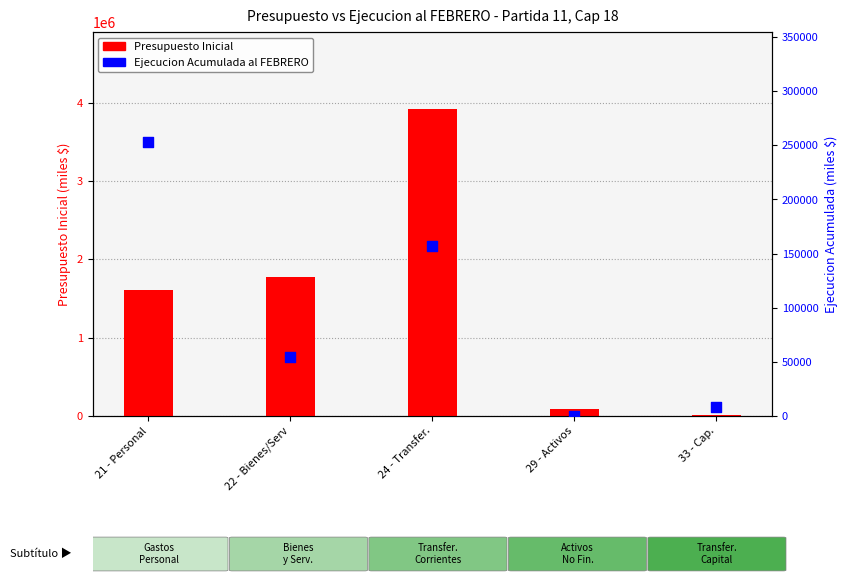

Is the value of Ejecucion Acumulada al FEBRERO at 29 - Activos greater than the value of Presupuesto Inicial at 21 - Personal?

No